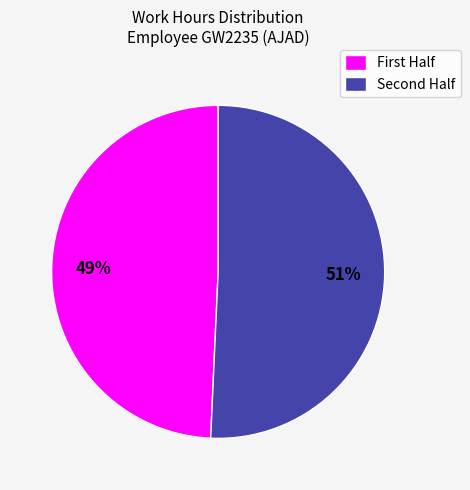

Which slice is the smallest?

First Half